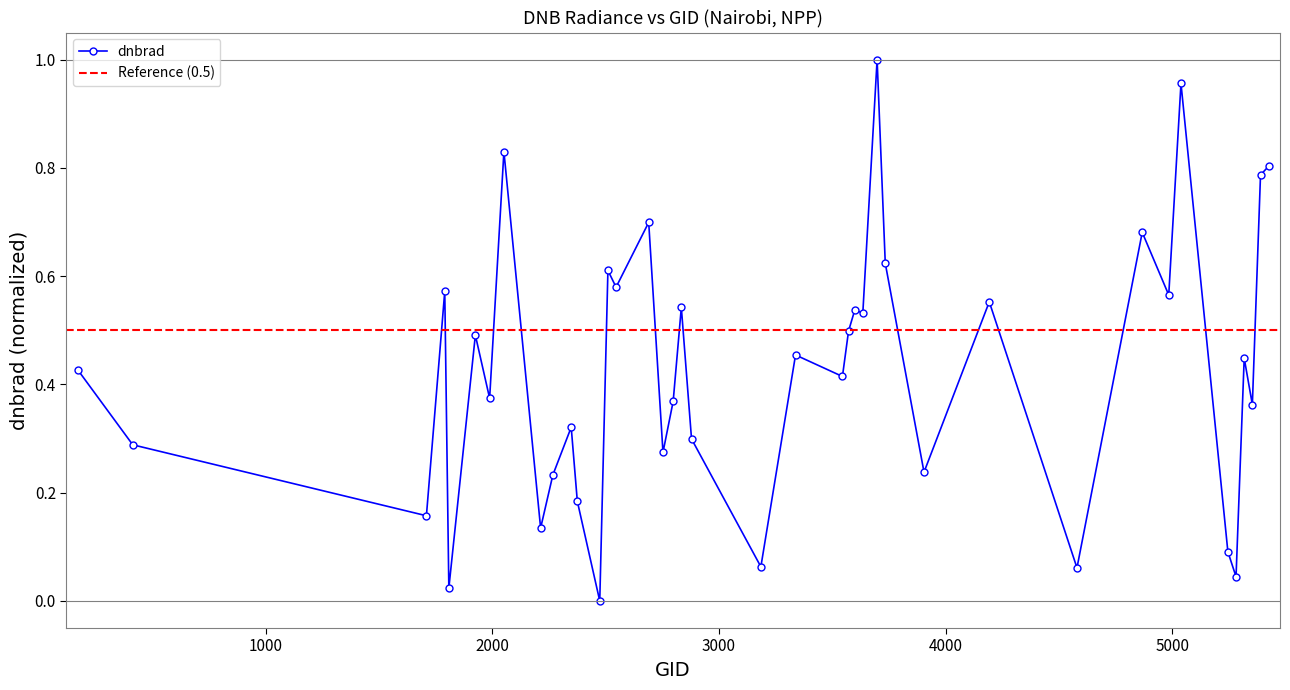

True or false: dnbrad has more than 2 interior local peaks.

True